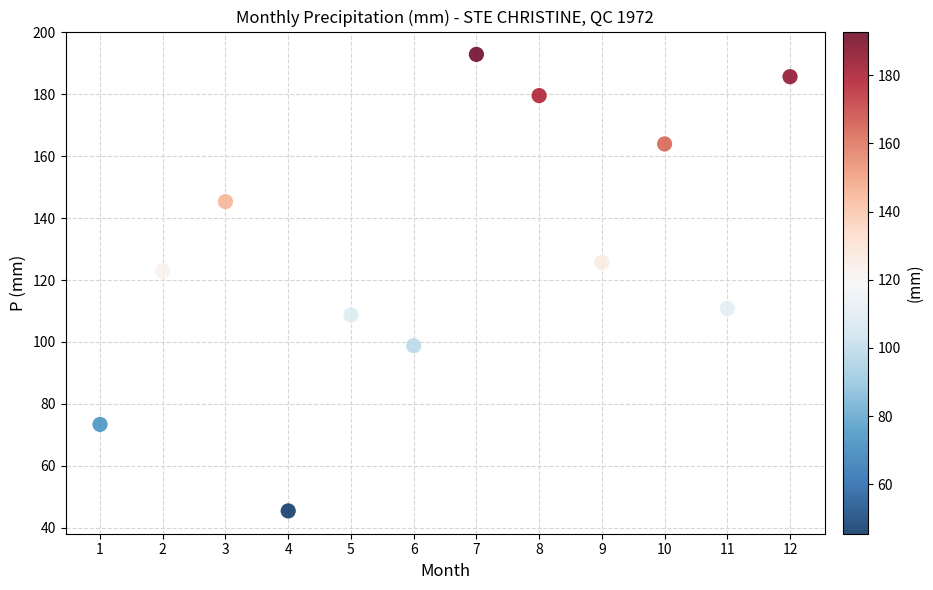

What Y value in the scatter plot is closest to 119?

122.9